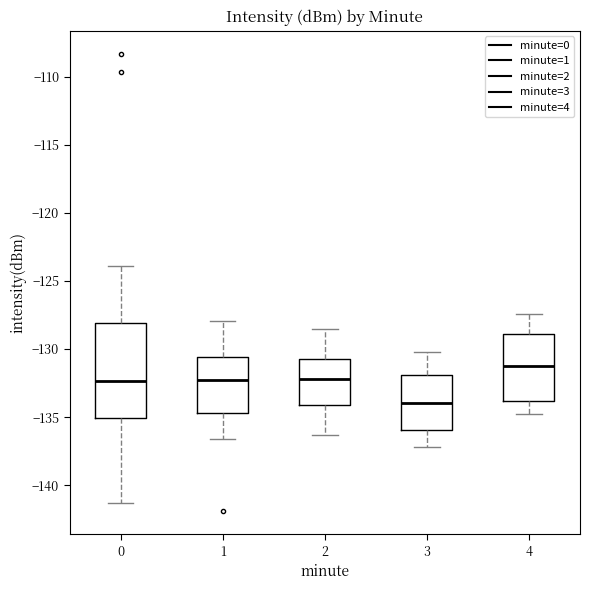

Which box's median line is the lowest?

3